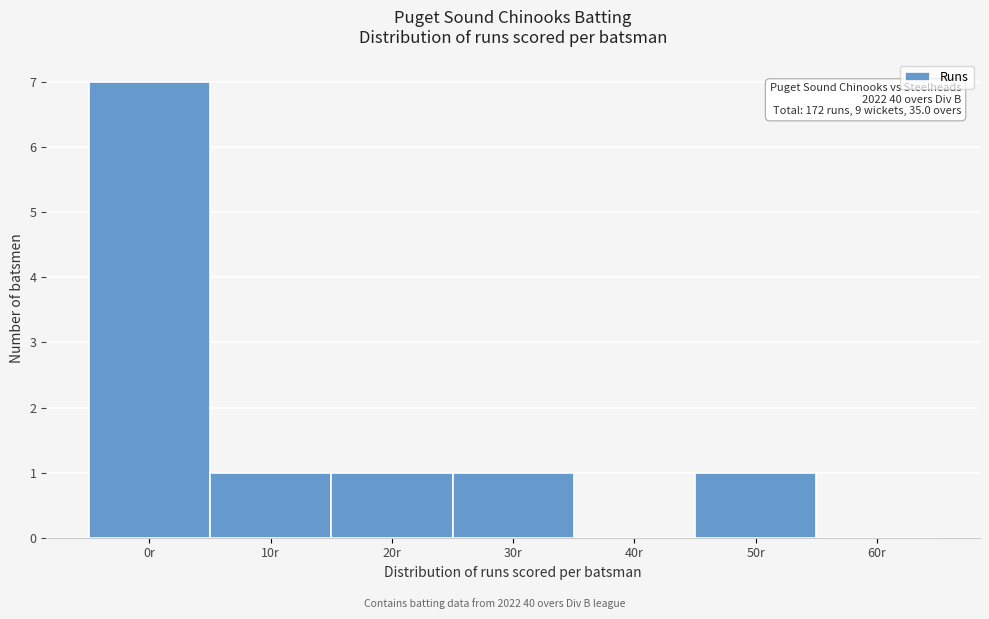

Reading left to right, what are all the values shown in this chart?

0r=7	10r=1	20r=1	30r=1	40r=0	50r=1	60r=0